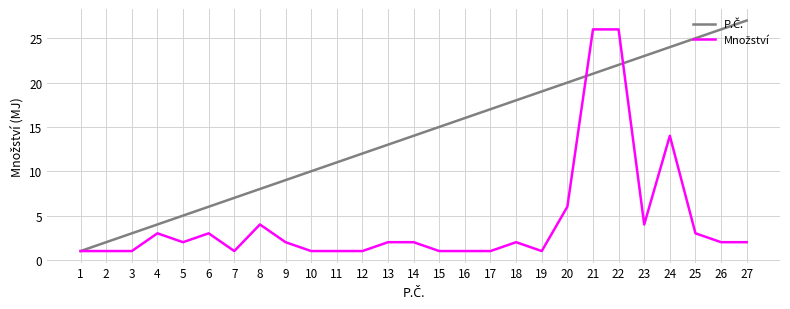

What is the greatest value displayed?

27